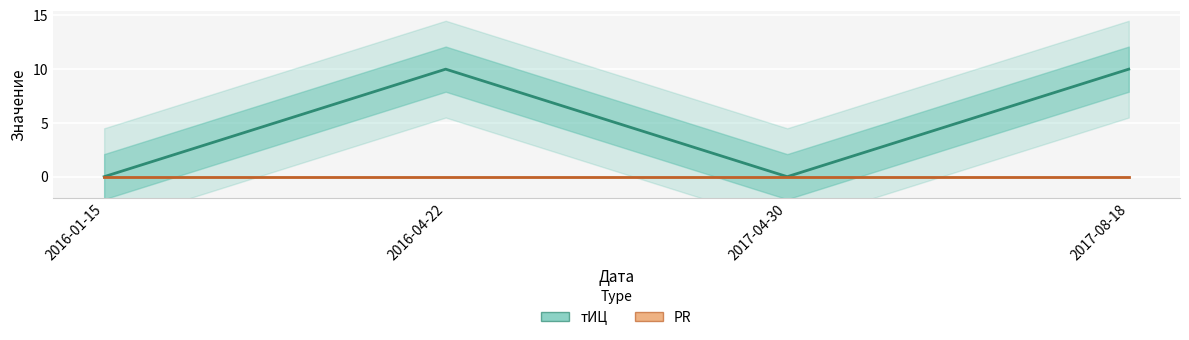

What is the difference between the maximum and minimum values in the тИЦ series?

10